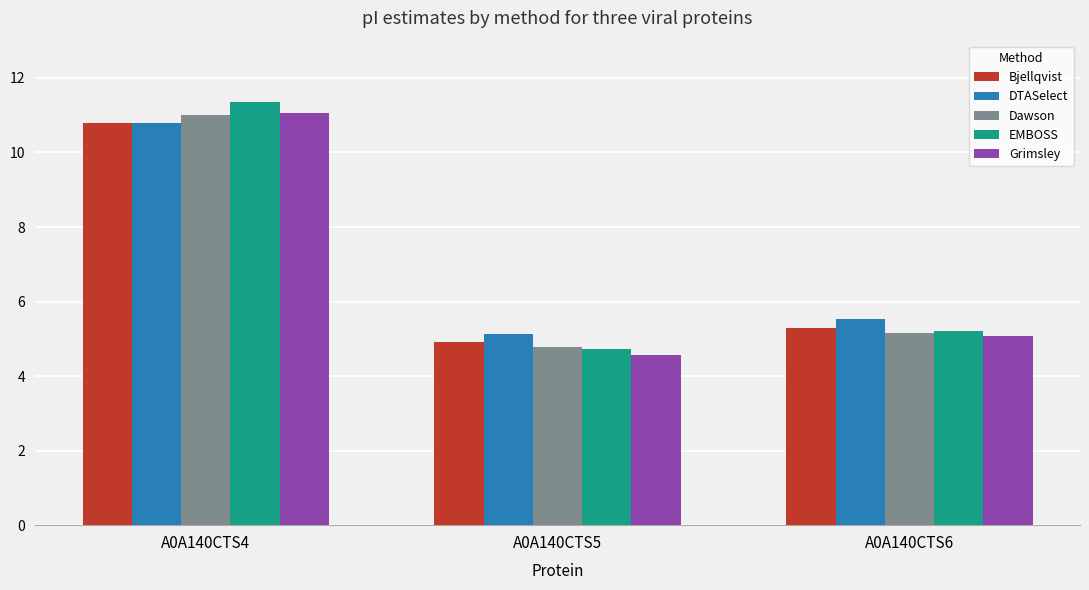

The EMBOSS series shows 3.2 at A0A140CTS6. True or false?

False